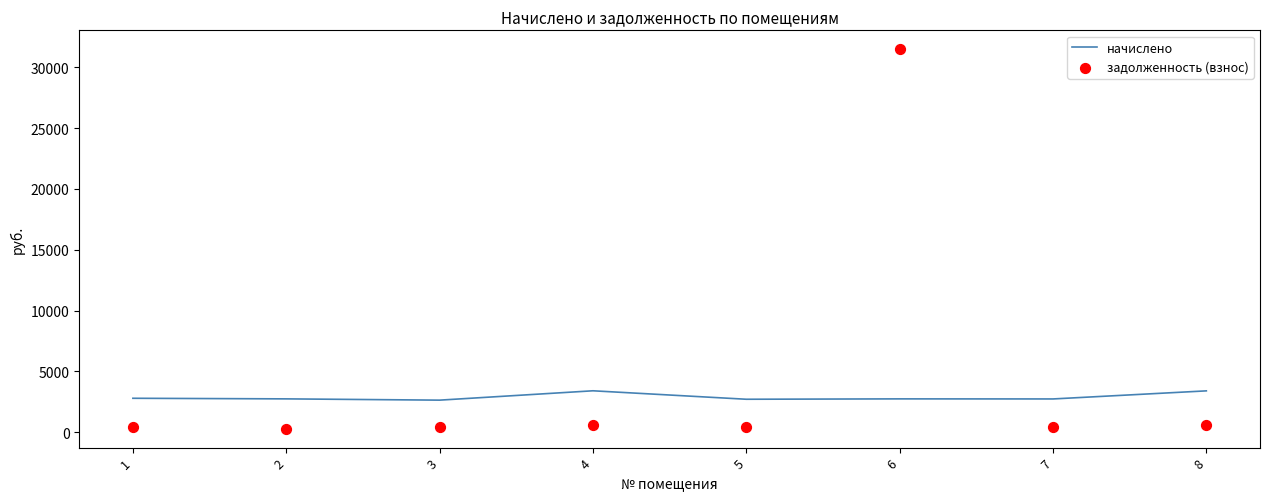

What are all the series names shown in the legend?

начислено, задолженность (взнос)